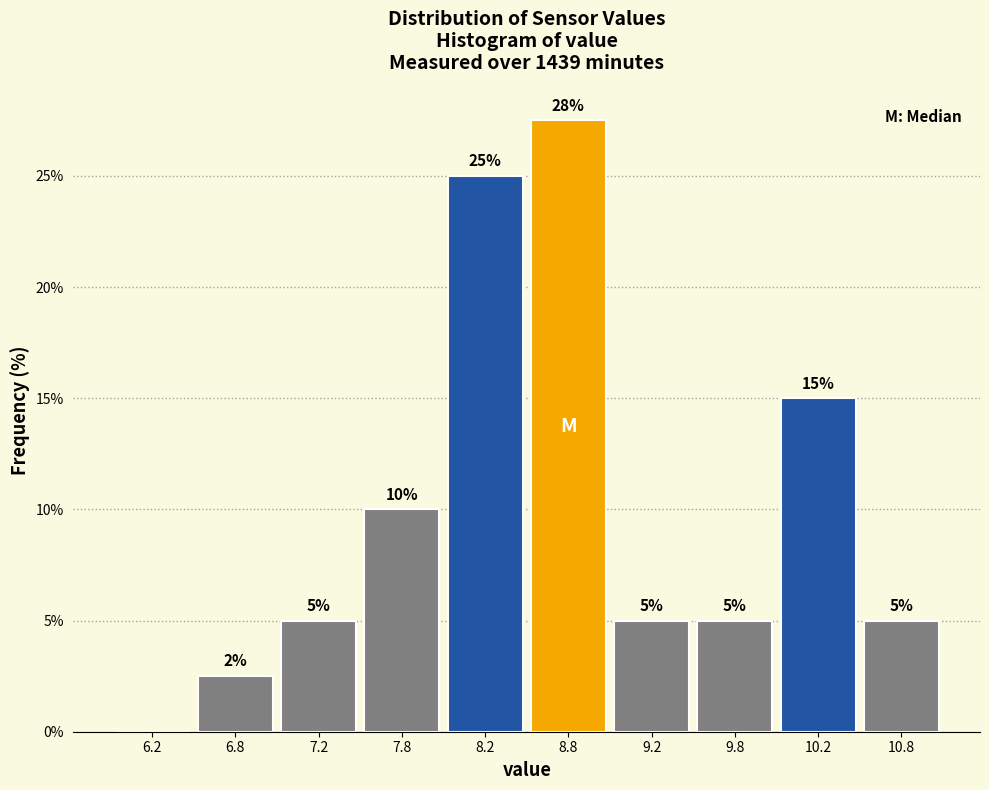

Which range on the x-axis has the tallest bar?

8.5 to 9.0